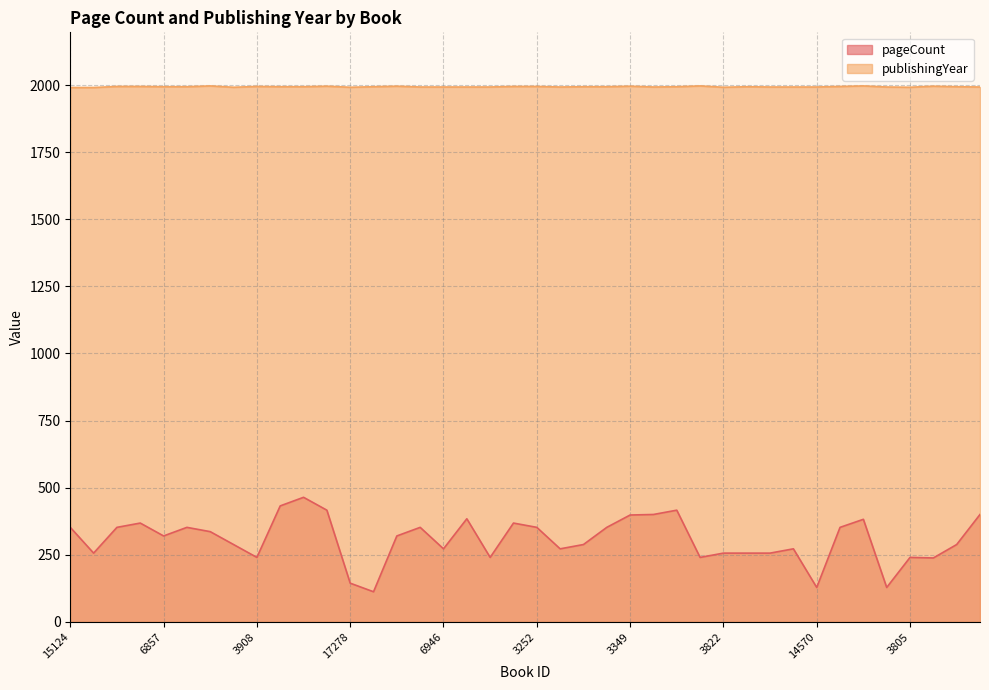

Reading right to left, transcribe all the data shown in this chart.

pageCount: 4160=400	3324=288	18819=238	3805=240	13342=128	3390=382	15589=352	14570=128	3500=272	3823=256	3986=256	3822=256	13420=240	3926=416	3829=400	3349=398	3984=352	18789=288	16601=272	3252=352	3250=368	4093=240	4162=384	6946=272	4176=352	15428=320	11222=112	17278=144	6957=416	5553=464	5552=432	3908=240	3828=288	15460=336	18813=352	6857=320	3786=368	3785=352	4094=256	15124=352
publishingYear: 4160=1993	3324=1994	18819=1996	3805=1992	13342=1993	3390=1997	15589=1995	14570=1993	3500=1993	3823=1993	3986=1994	3822=1992	13420=1997	3926=1994	3829=1993	3349=1996	3984=1994	18789=1994	16601=1993	3252=1995	3250=1995	4093=1993	4162=1993	6946=1993	4176=1993	15428=1996	11222=1994	17278=1992	6957=1996	5553=1994	5552=1994	3908=1995	3828=1992	15460=1997	18813=1994	6857=1994	3786=1995	3785=1995	4094=1991	15124=1991